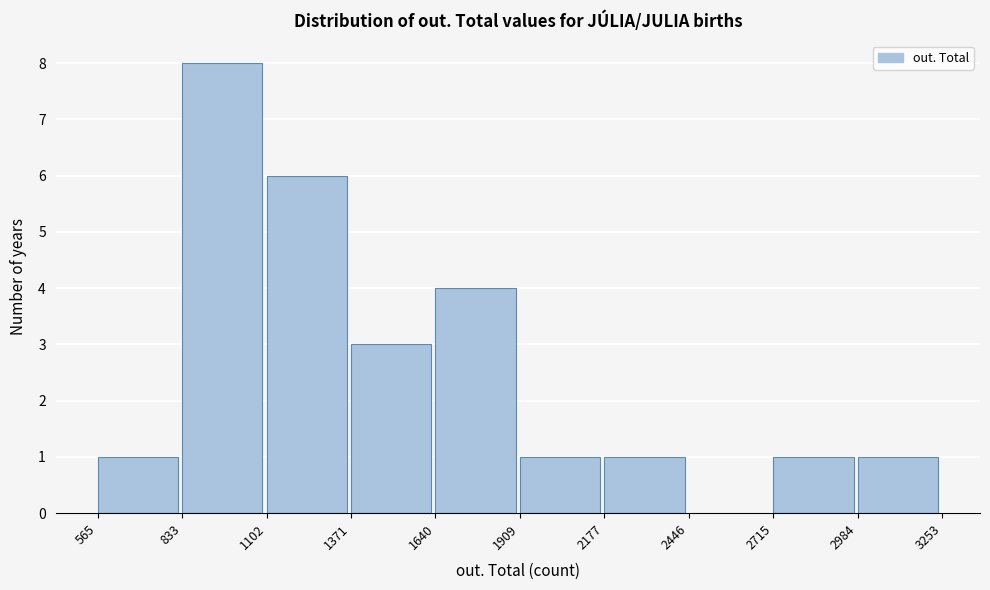

What is the height of the bar covering 833 to 1102 on the x-axis? The values are not printed on the chart, so give them approximately, as read against the axis.

8